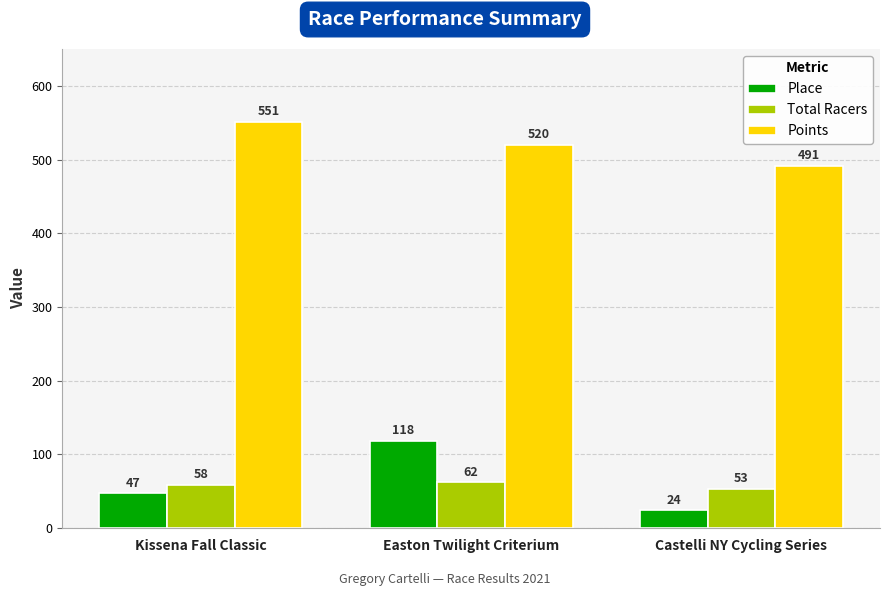

Is the value of Place at Kissena Fall Classic greater than the value of Points at Kissena Fall Classic?

No